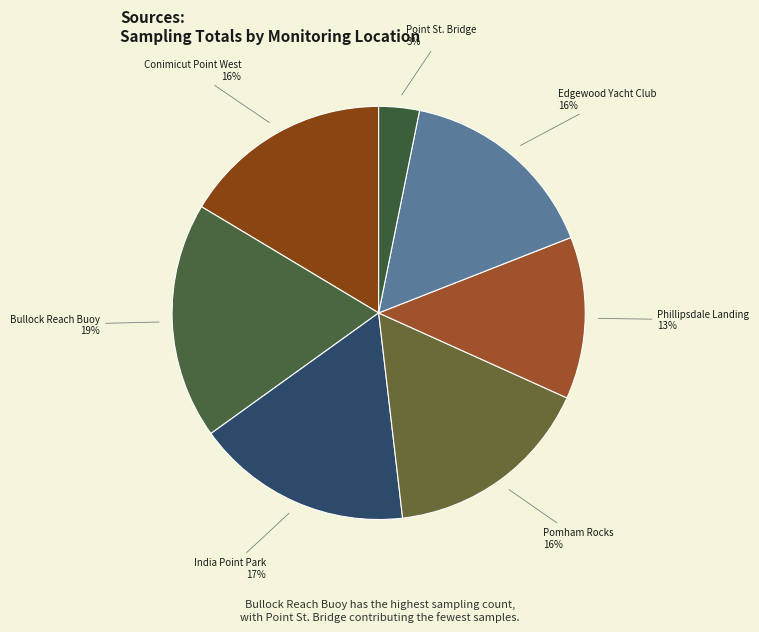

To the nearest percent, what is the average slice percentage?

14%